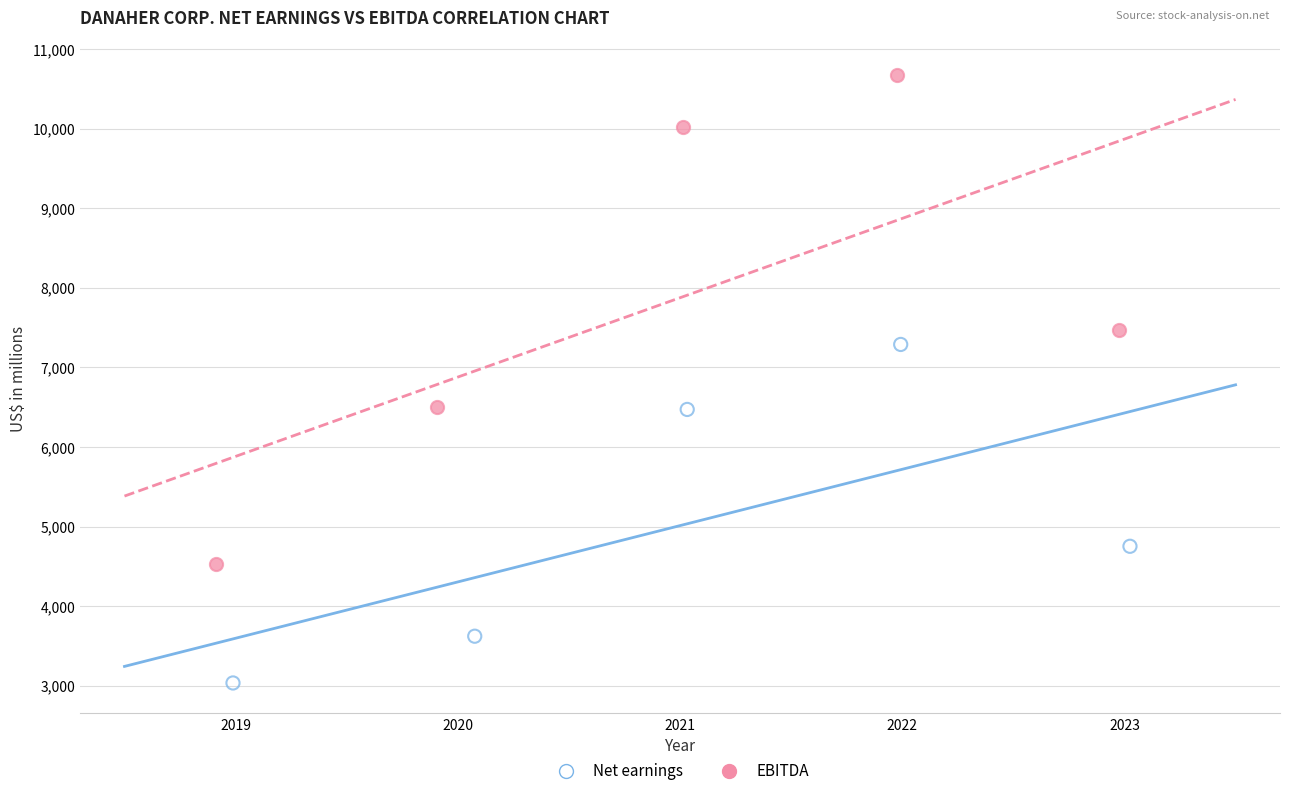

Which series has the widest spread of Y values?

EBITDA